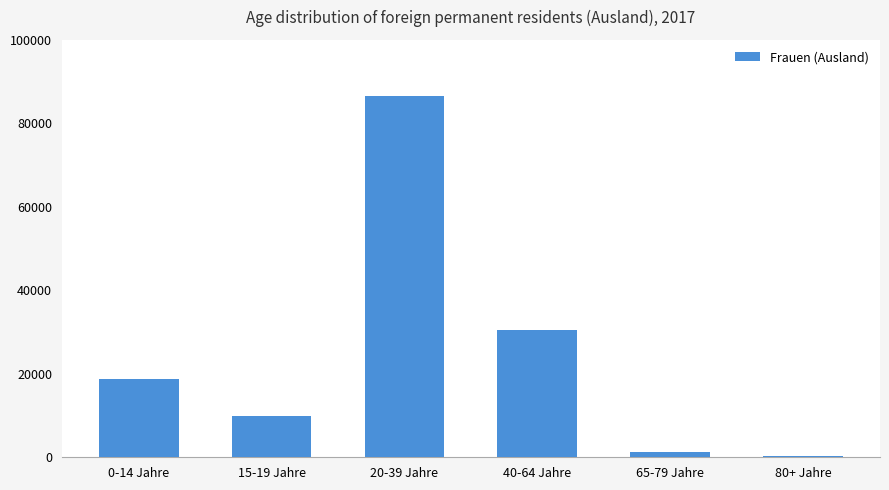

What is the change in value from 20-39 Jahre to 40-64 Jahre?

-56008